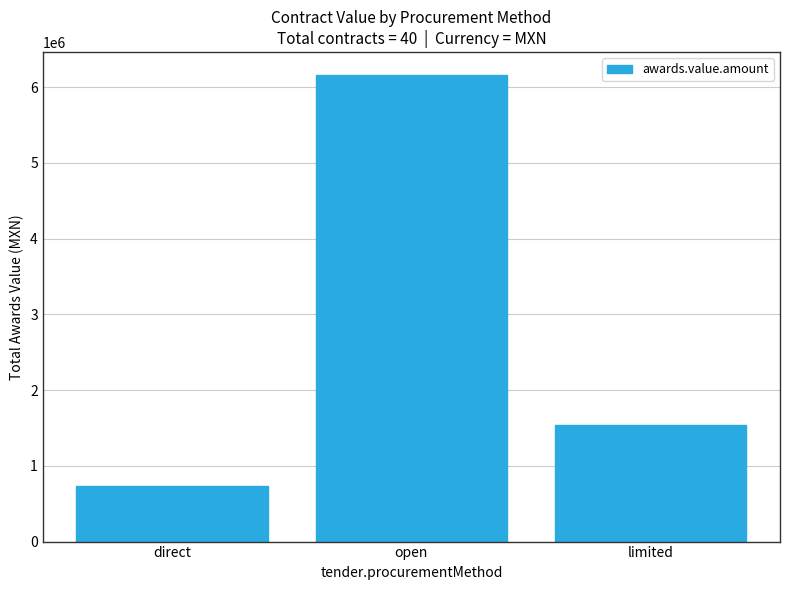

Which label corresponds to the smallest value in the chart?

direct